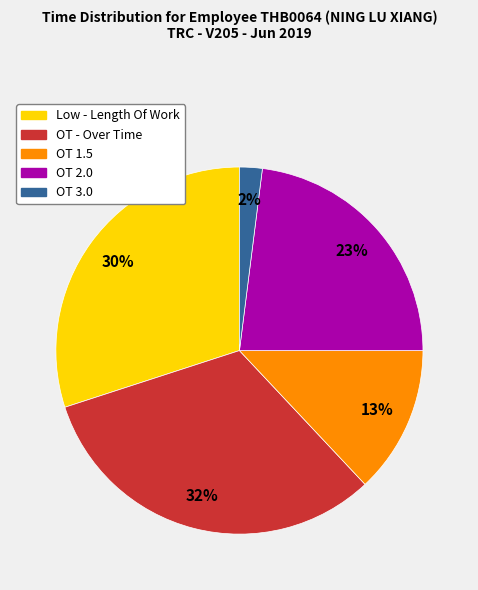

Combined, do OT - Over Time and Low - Length Of Work account for over 50%?

Yes